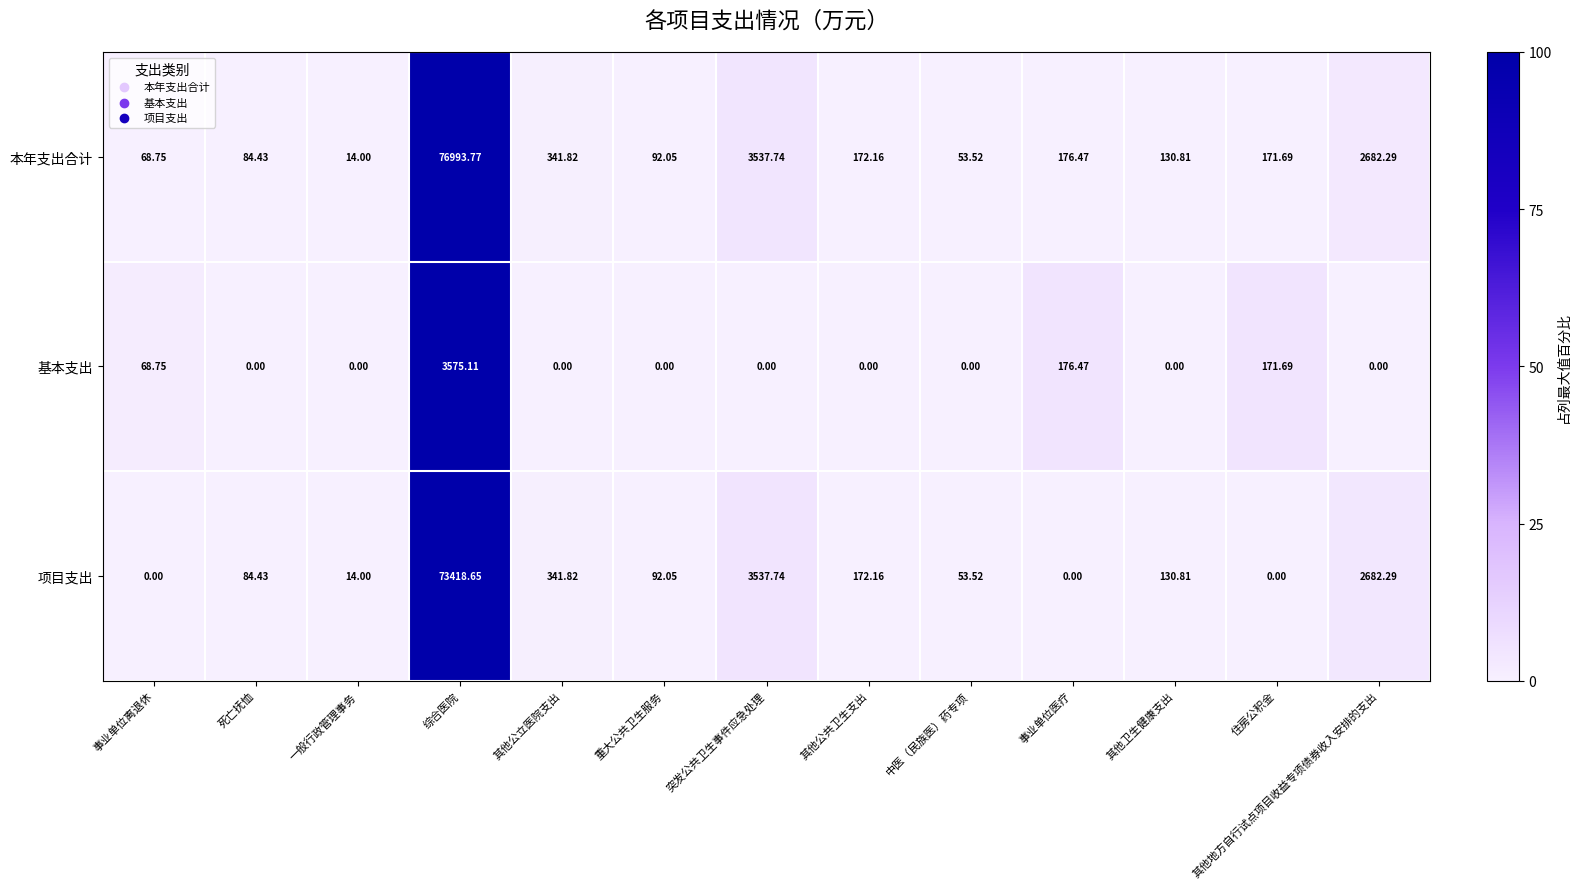

How many distinct data groups are displayed?

3